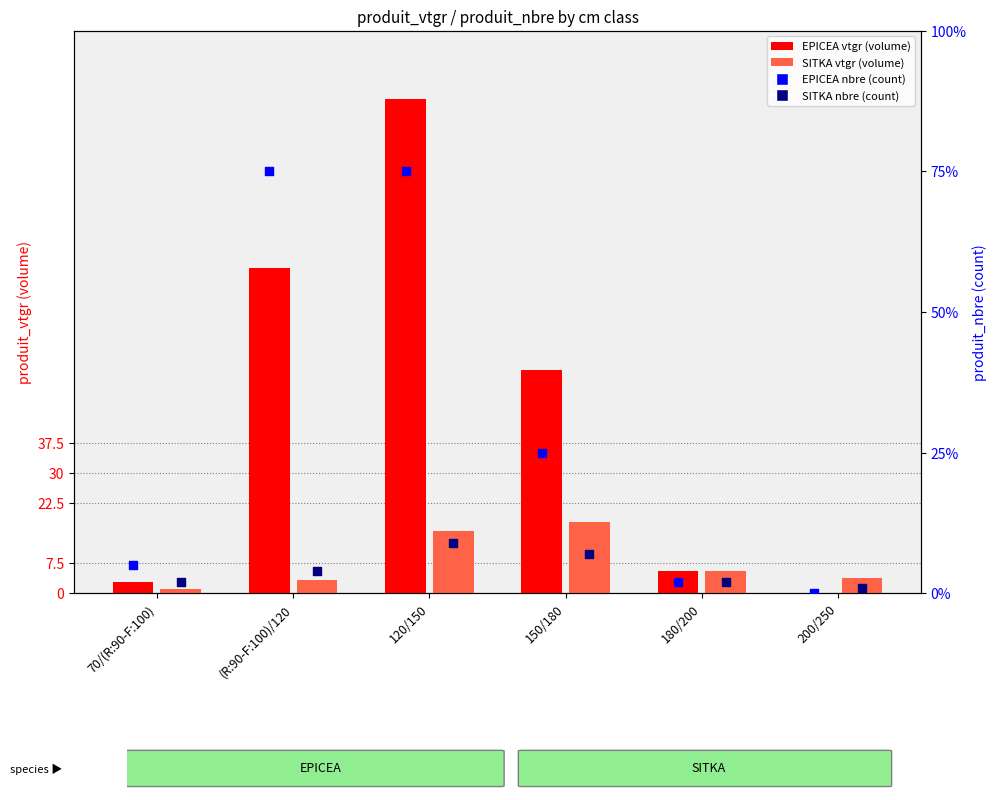

At which category is the sum across all series the highest?

120/150